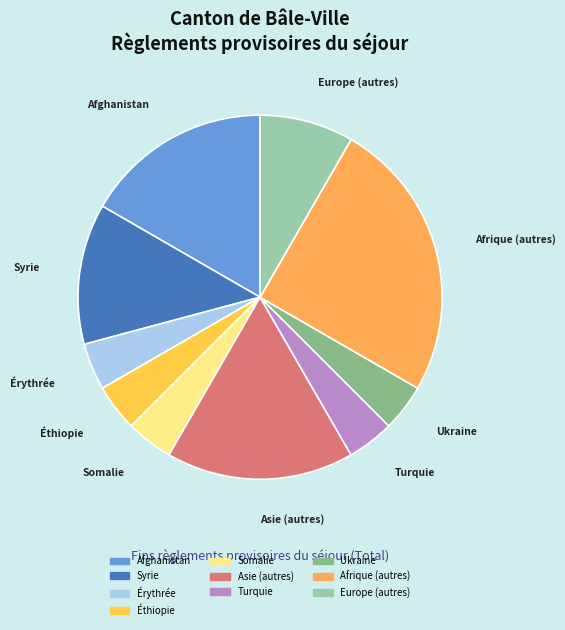

Which slice is the largest?

Afrique (autres)